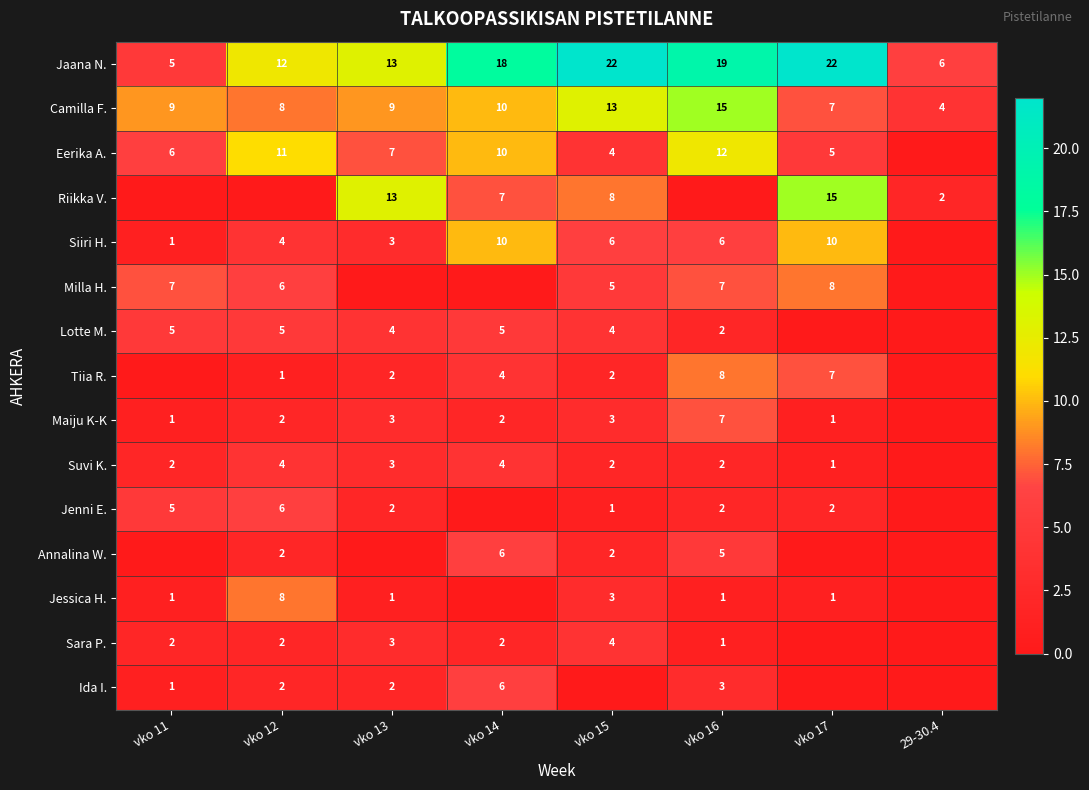

True or false: Eerika A. has a value of 10 at vko 14.

True